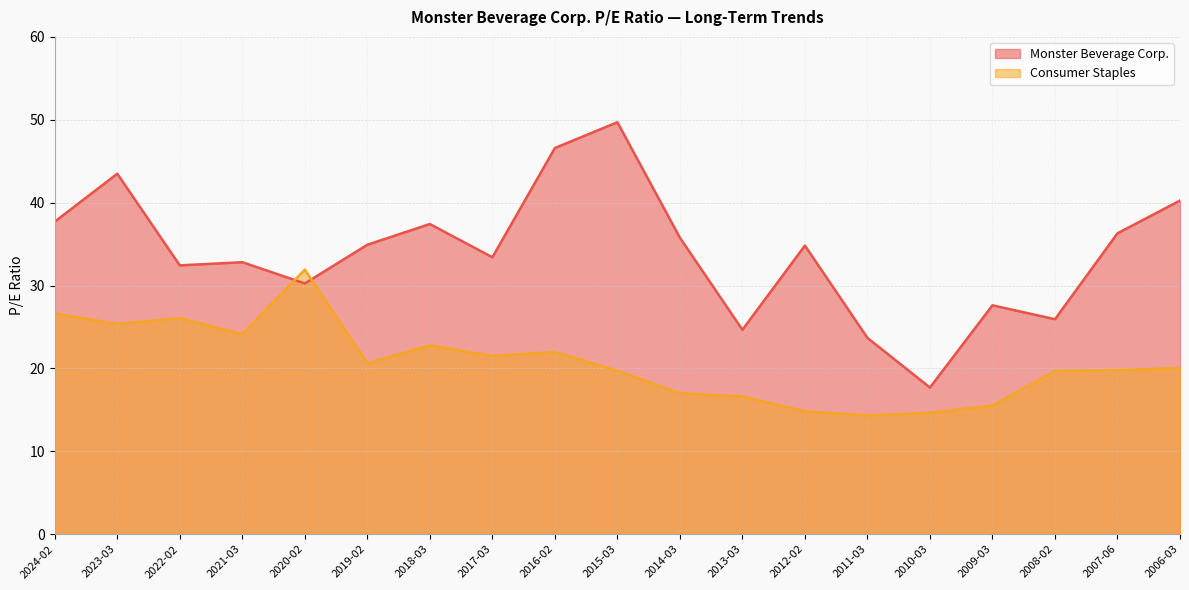

Which has a higher value, 2015-03 or 2010-03?

2015-03